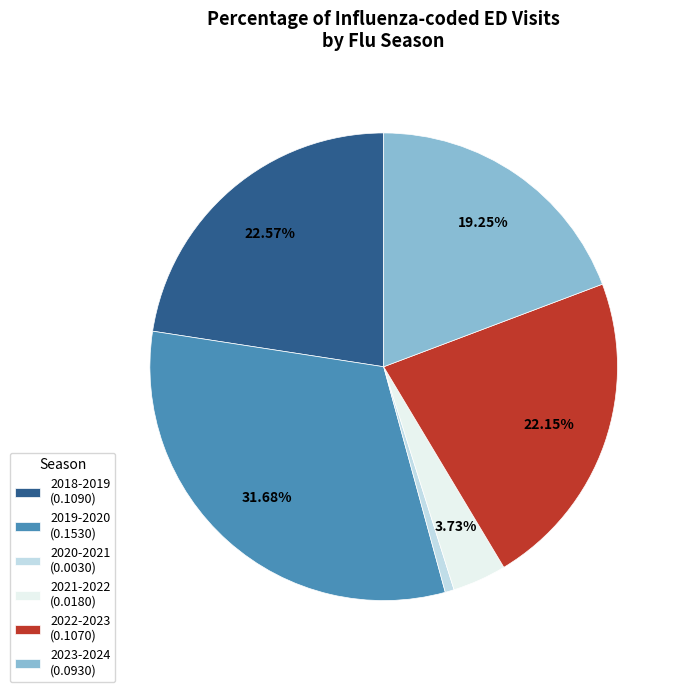

Which category has the smallest portion of the pie?

2020-2021